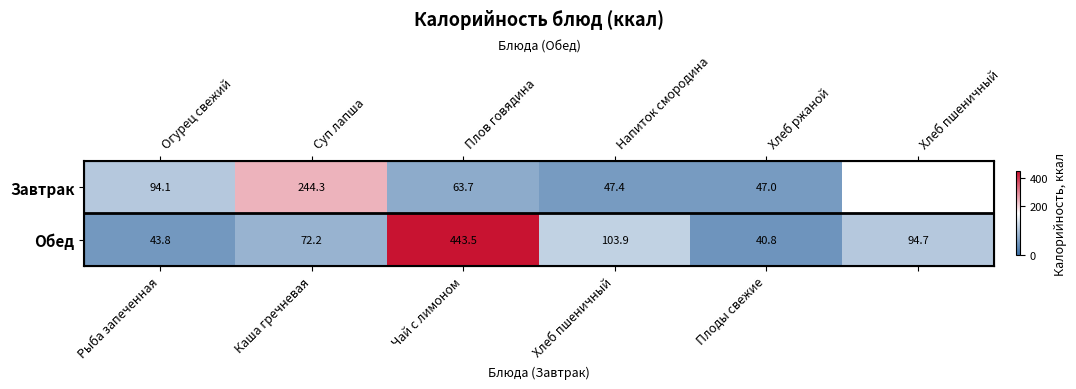

How many data points in Завтрак are above 94?

2